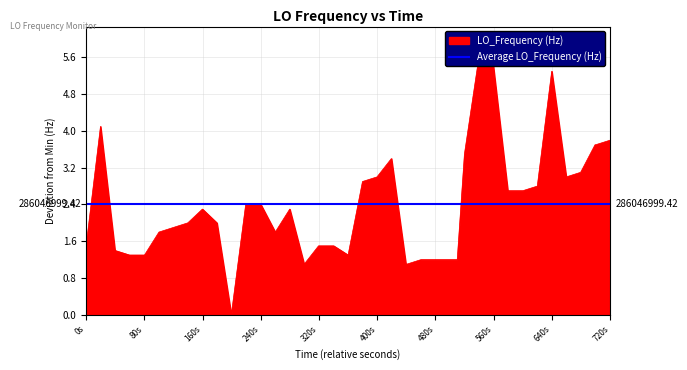

How many values are below 2?

17